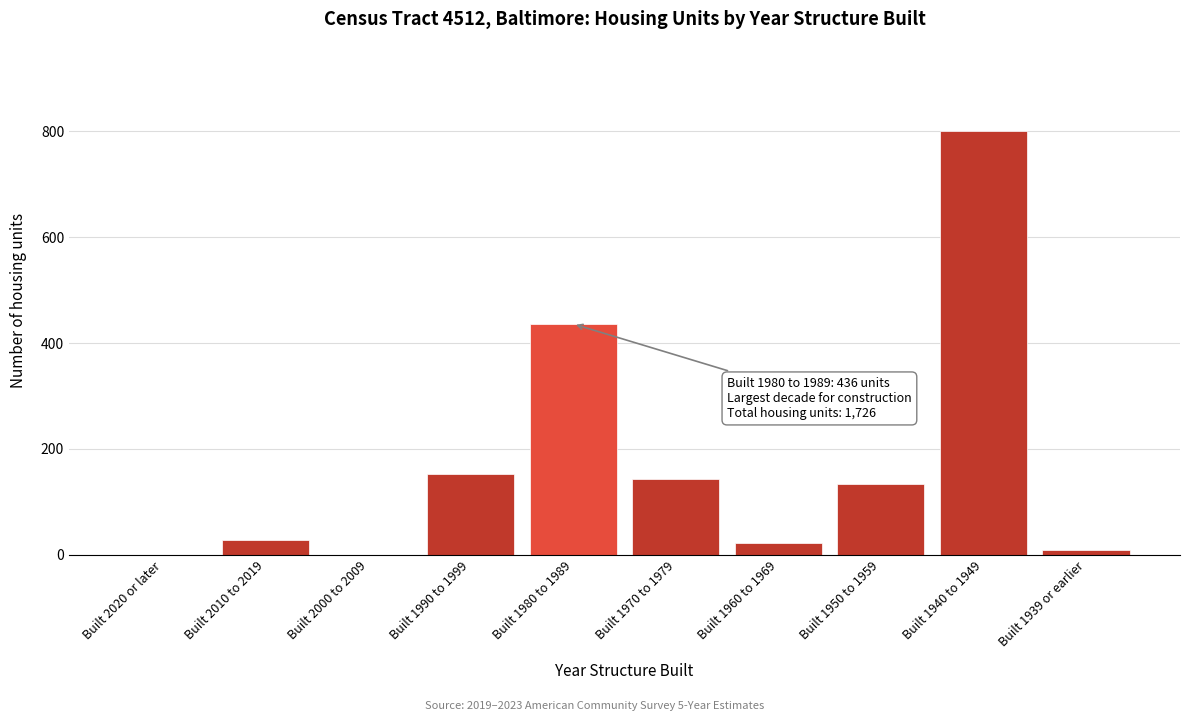

Reading left to right, list all the values displayed in this chart.

Built 2020 or later=0	Built 2010 to 2019=28	Built 2000 to 2009=0	Built 1990 to 1999=152	Built 1980 to 1989=436	Built 1970 to 1979=143	Built 1960 to 1969=23	Built 1950 to 1959=134	Built 1940 to 1949=801	Built 1939 or earlier=9